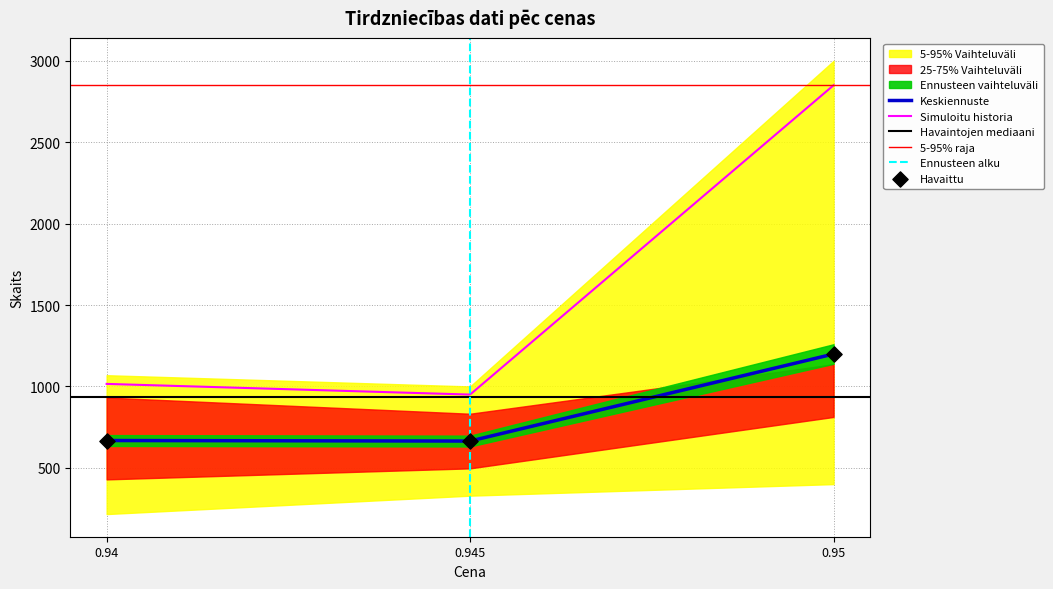

True or false: Keskiennuste and Simuloitu historia cross at least once.

False